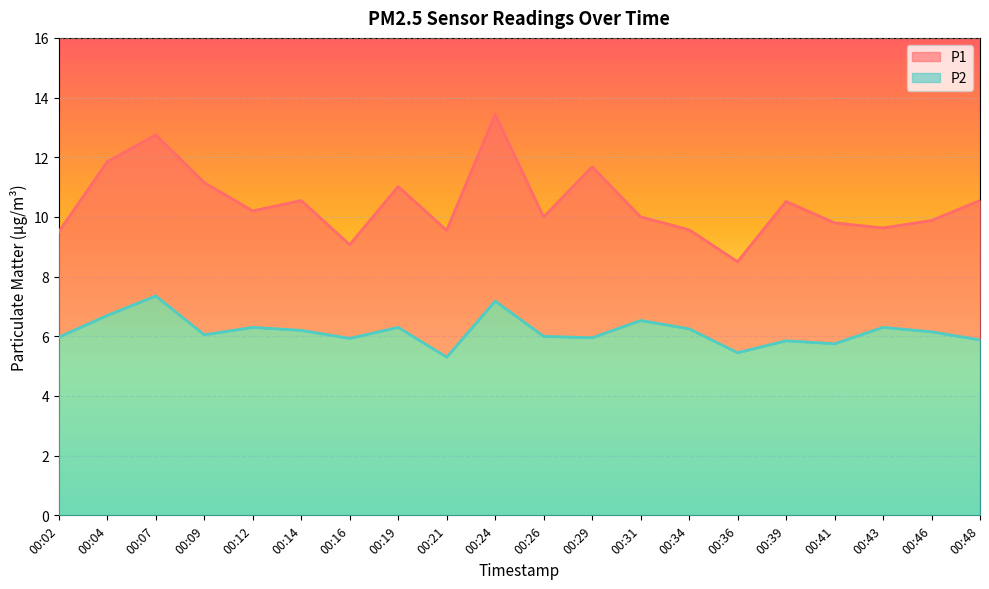

True or false: P2 and P1 cross at least once.

False